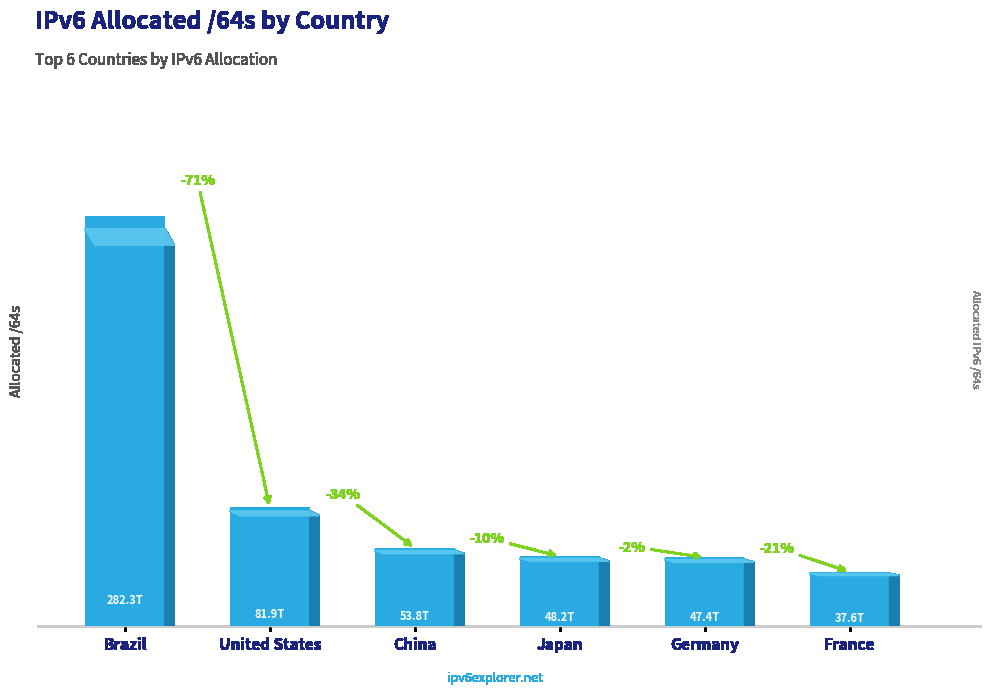

What is the sum of the values at Japan and China?

101963067424769